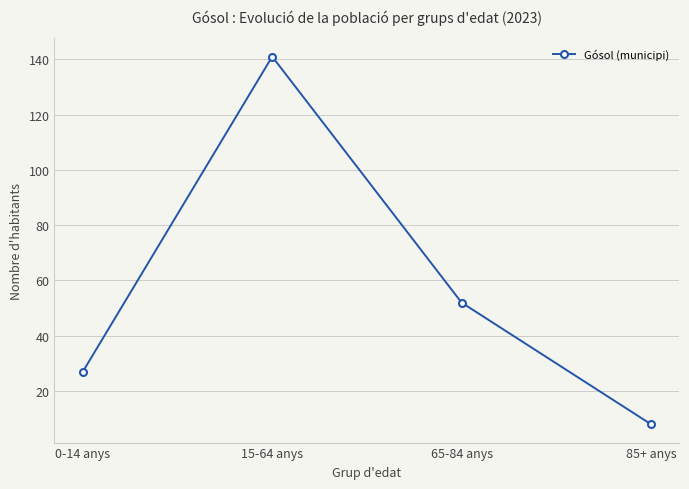

Reading right to left, extract all data points from this chart.

8	52	141	27